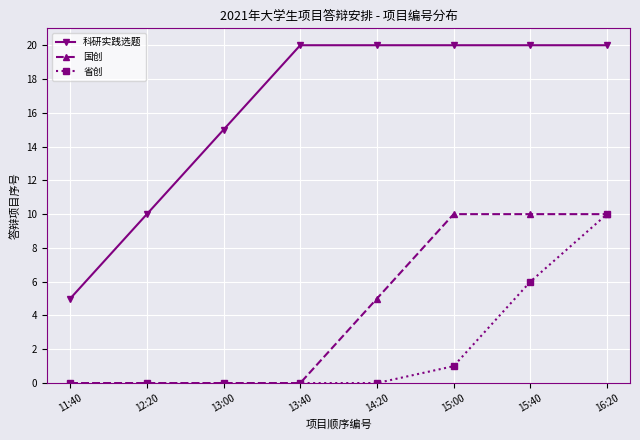

What is the value of the 科研实践选题 point at the 2nd from the left?

10